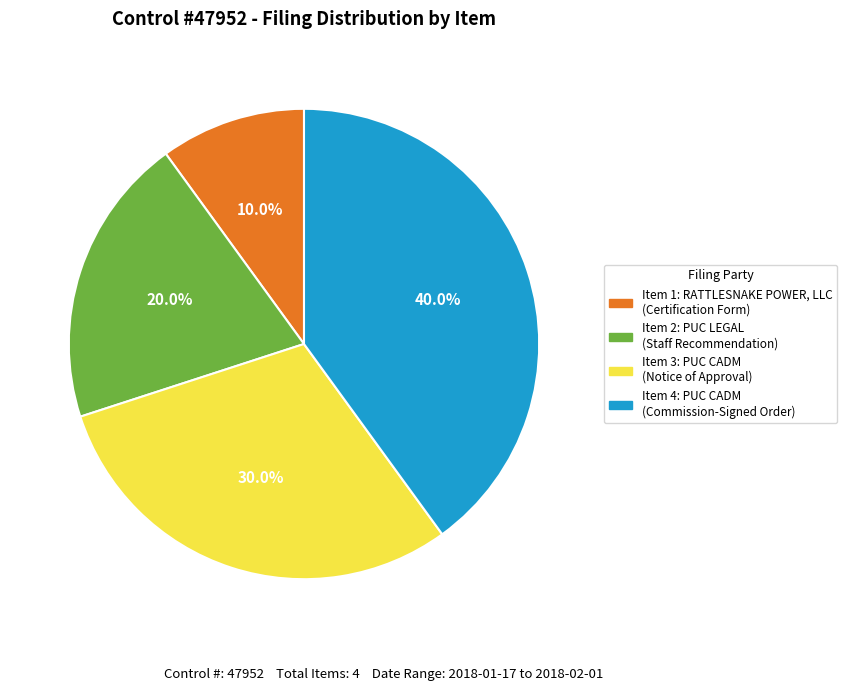

Is there a majority slice in this chart?

No